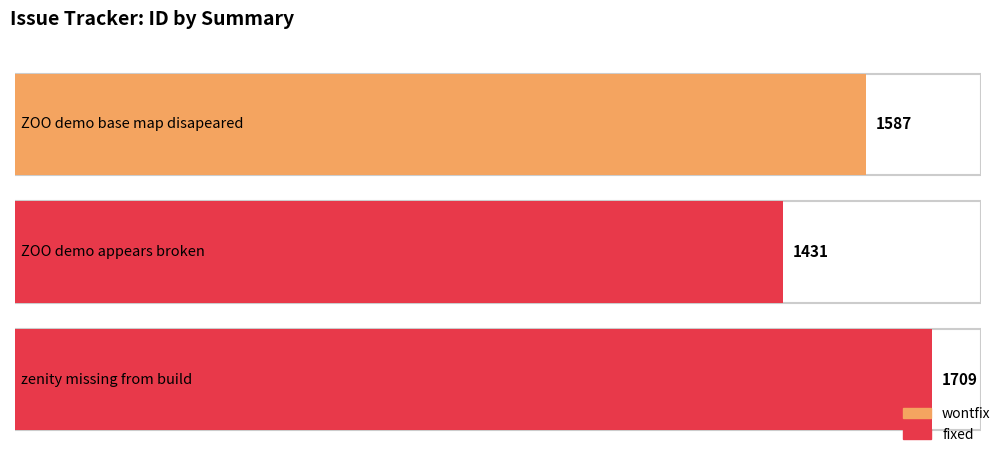

What is the sum of all values?

4727